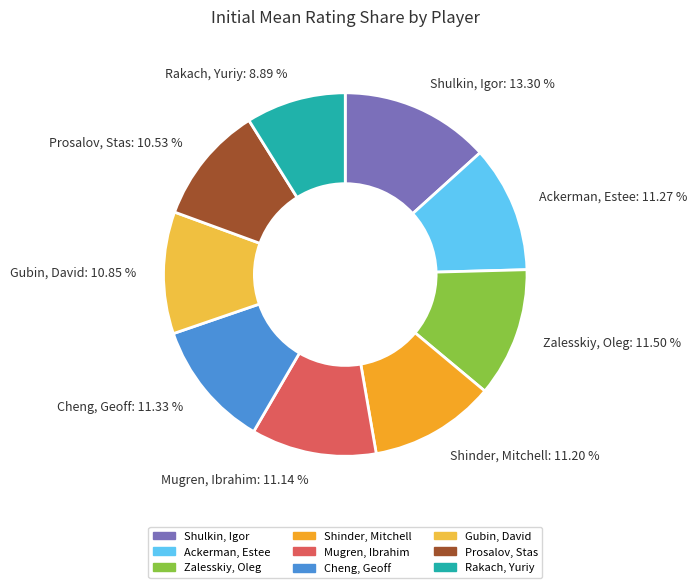

Does Rakach, Yuriy represent more than half of the total?

No